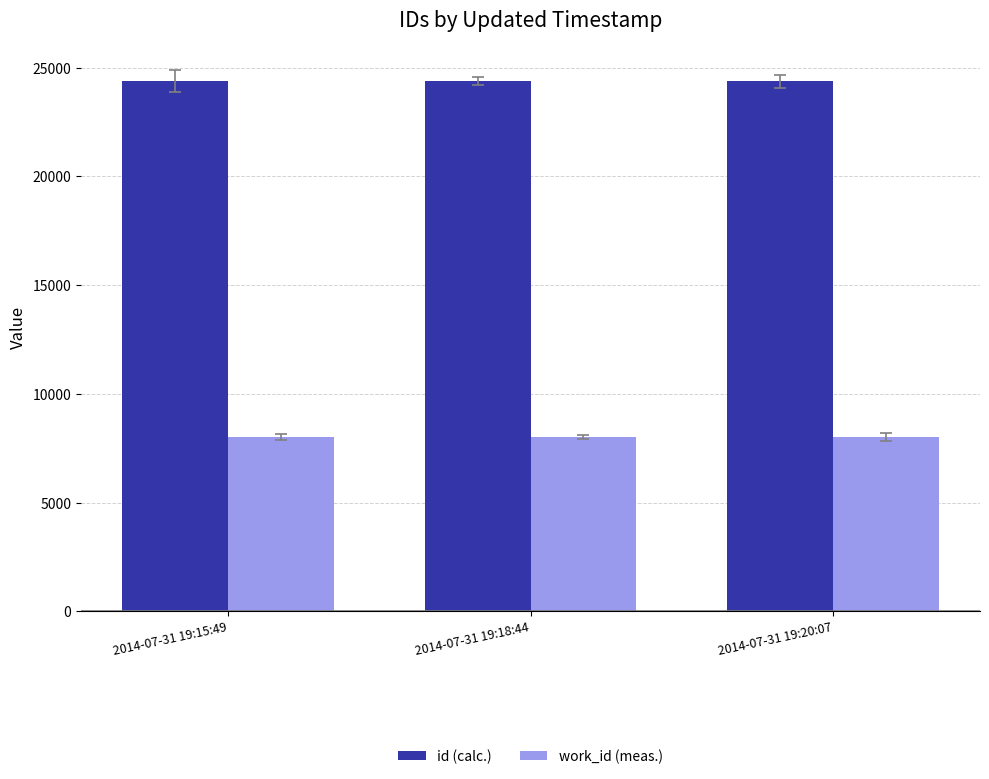

Is the value of id (calc.) at 2014-07-31 19:15:49 greater than the value of work_id (meas.) at 2014-07-31 19:18:44?

Yes